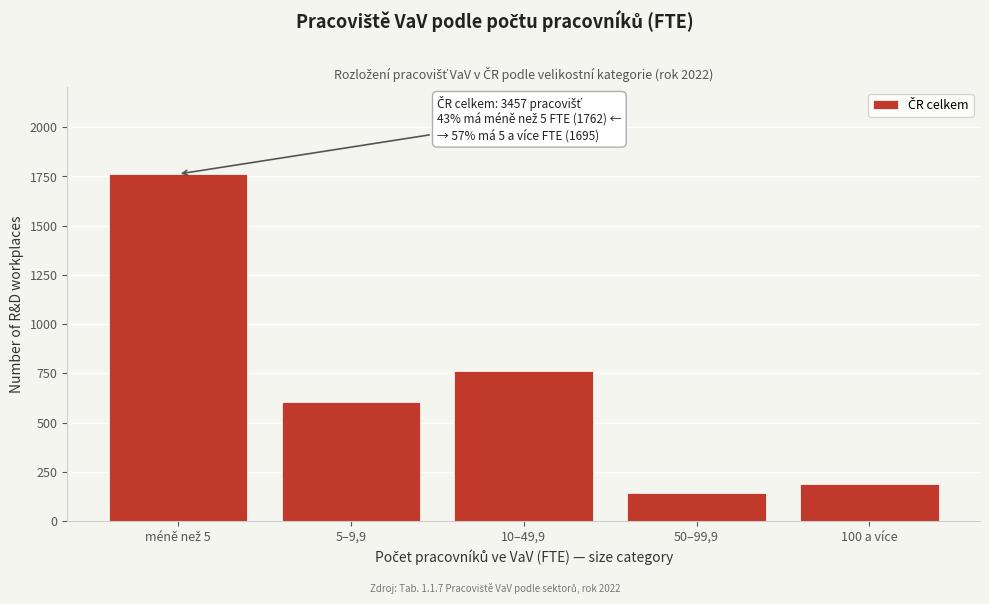

Reading left to right, list all the values displayed in this chart.

1762	604	761	141	189